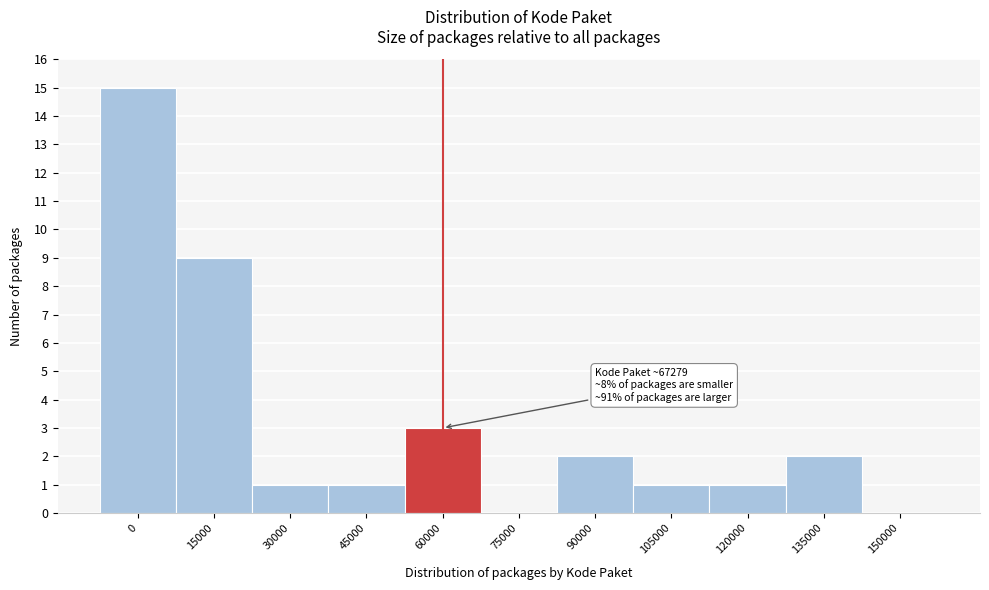

Which has a higher value, 15000 or 150000?

15000